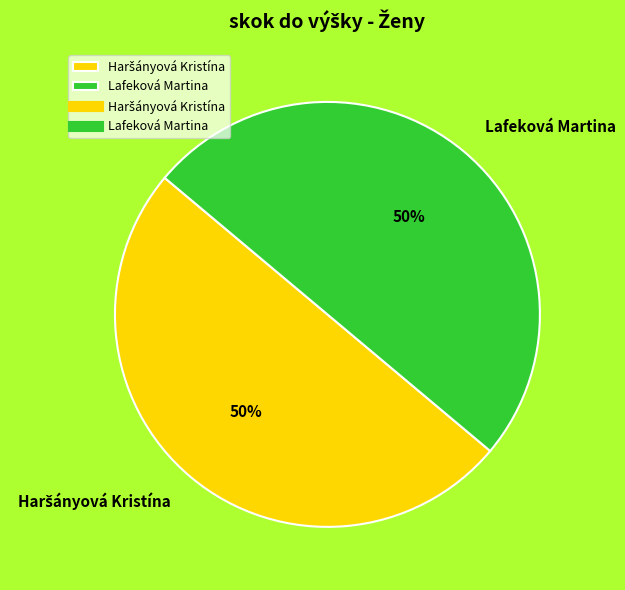

How many slices are in this pie chart?

2